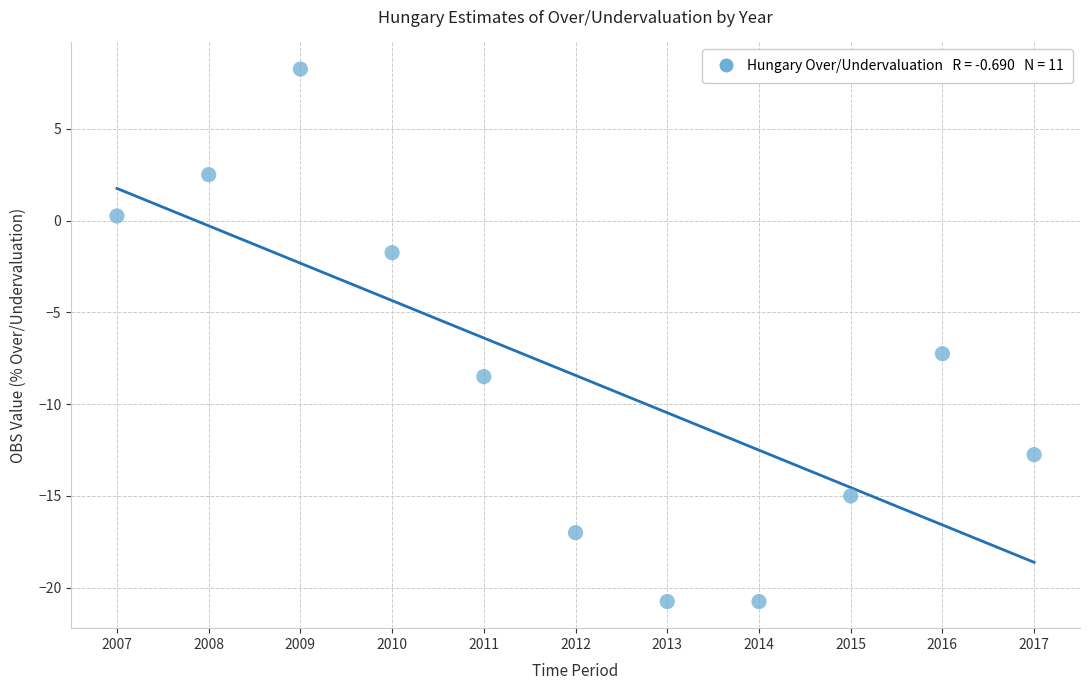

What Y value in the scatter plot is closest to -6?

-7.2